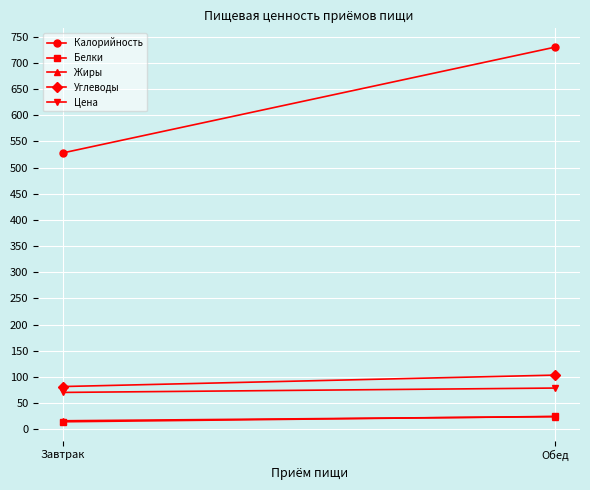

Is this an area chart (filled region under the line)?

No